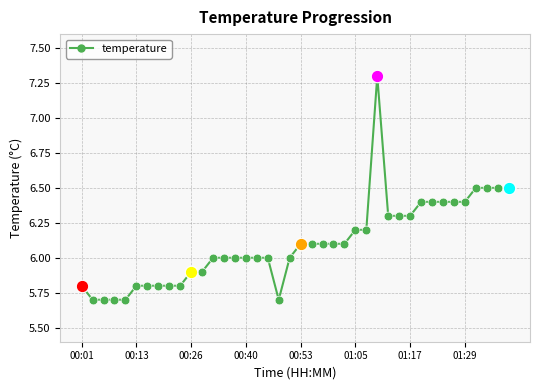

What is the difference between the maximum and minimum values?

1.6